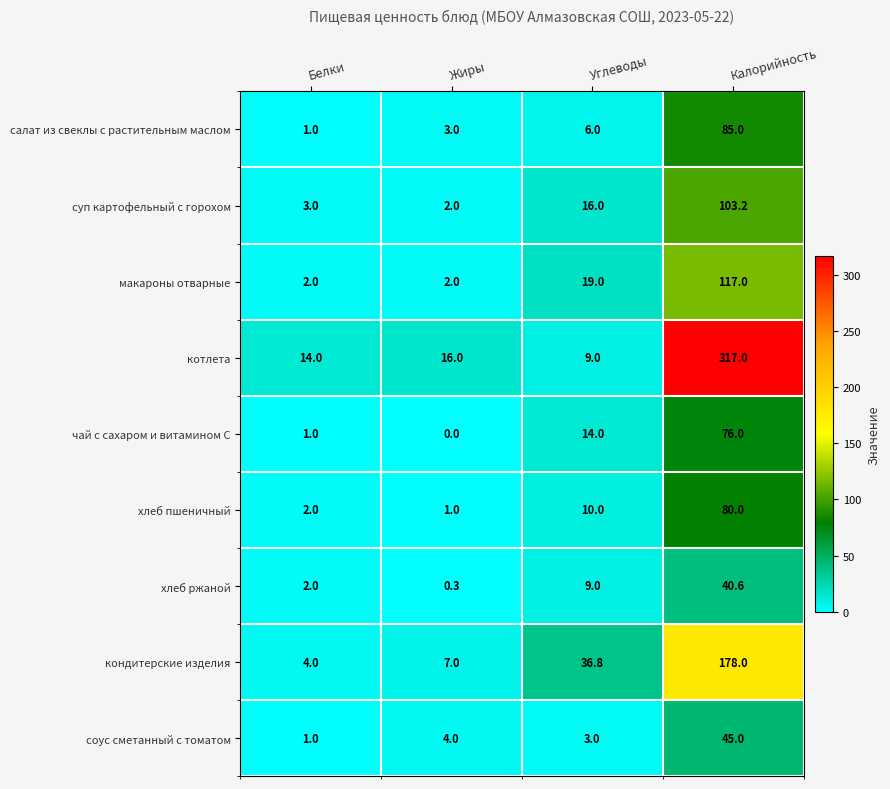

At which label does соус сметанный с томатом reach its peak?

Калорийность